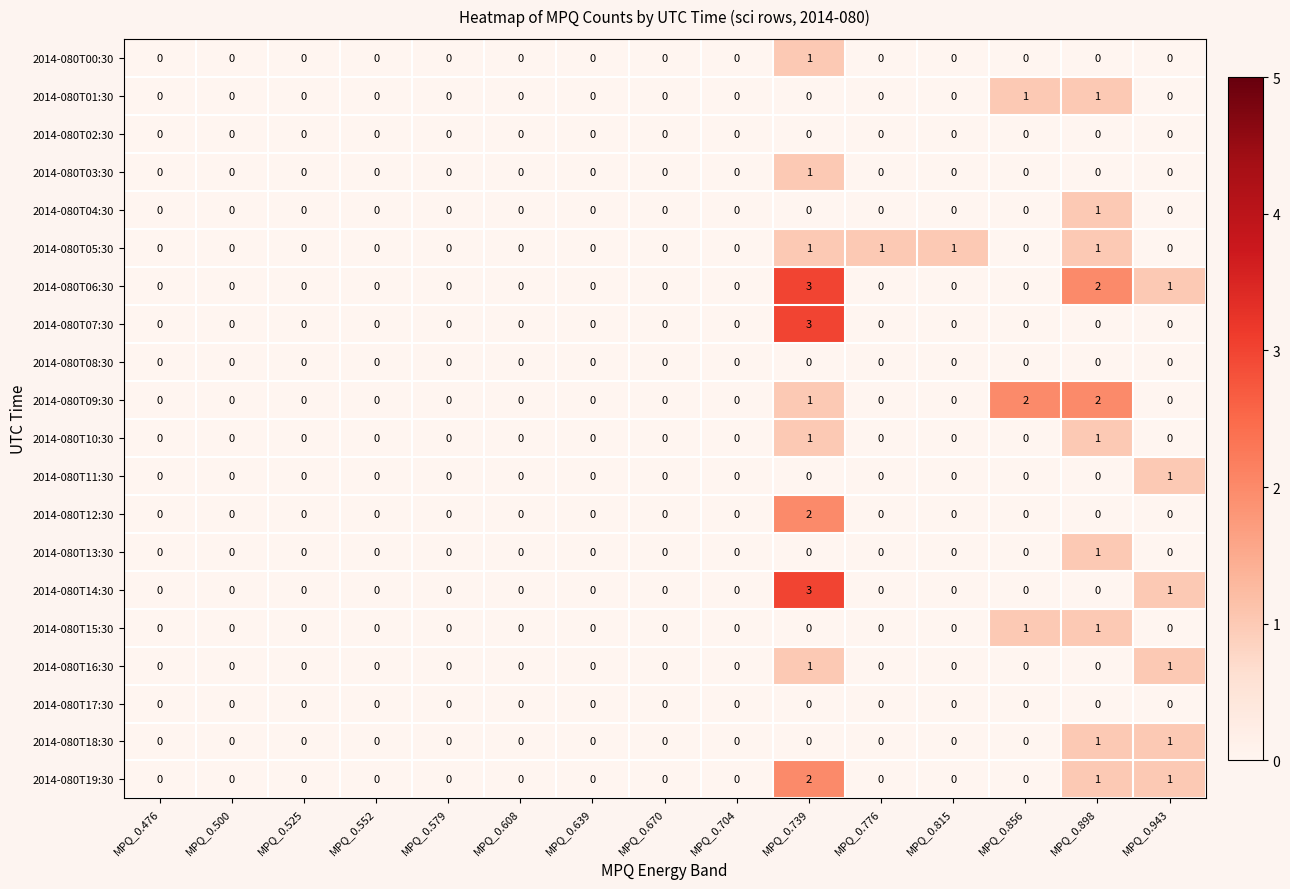

The 2014-080T02:30 series shows 0 at MPQ_0.704. True or false?

True